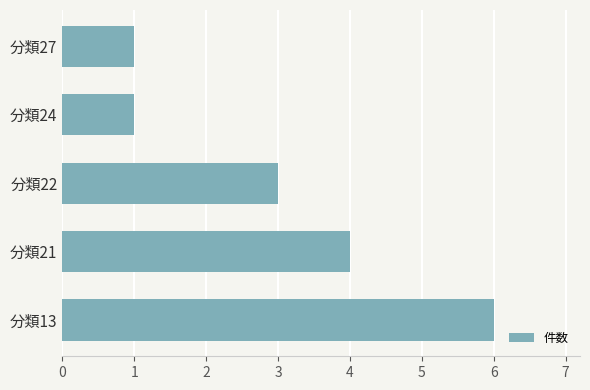

At which category does the chart reach its peak across all series?

分類13